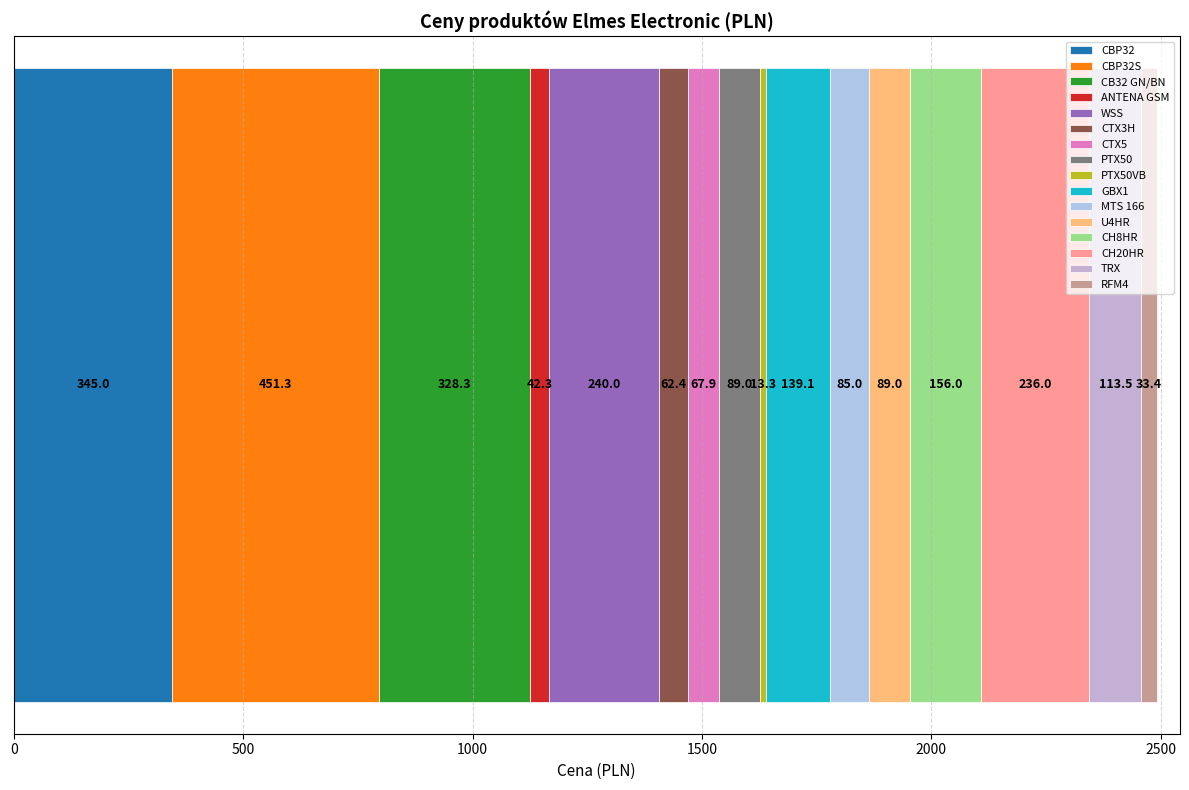

Reading left to right, transcribe all the data shown in this chart.

CBP32=345.0	CBP32S=451.3	CB32 GN/BN=328.3	ANTENA GSM=42.3	WSS=240.0	CTX3H=62.4	CTX5=67.9	PTX50=89.0	PTX50VB=13.3	GBX1=139.1	MTS 166=85.0	U4HR=89.0	CH8HR=156.0	CH20HR=236.0	TRX=113.5	RFM4=33.4